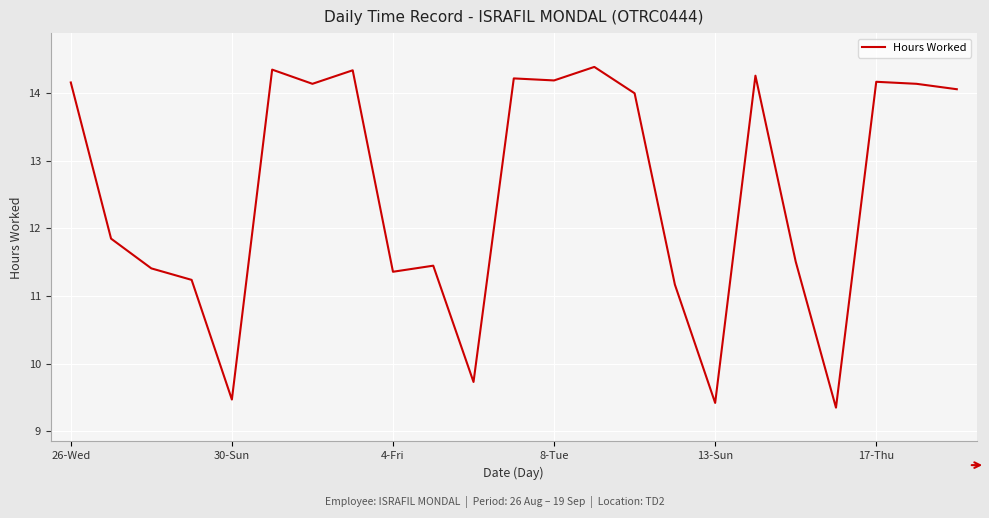

What is the greatest value displayed?

14.4